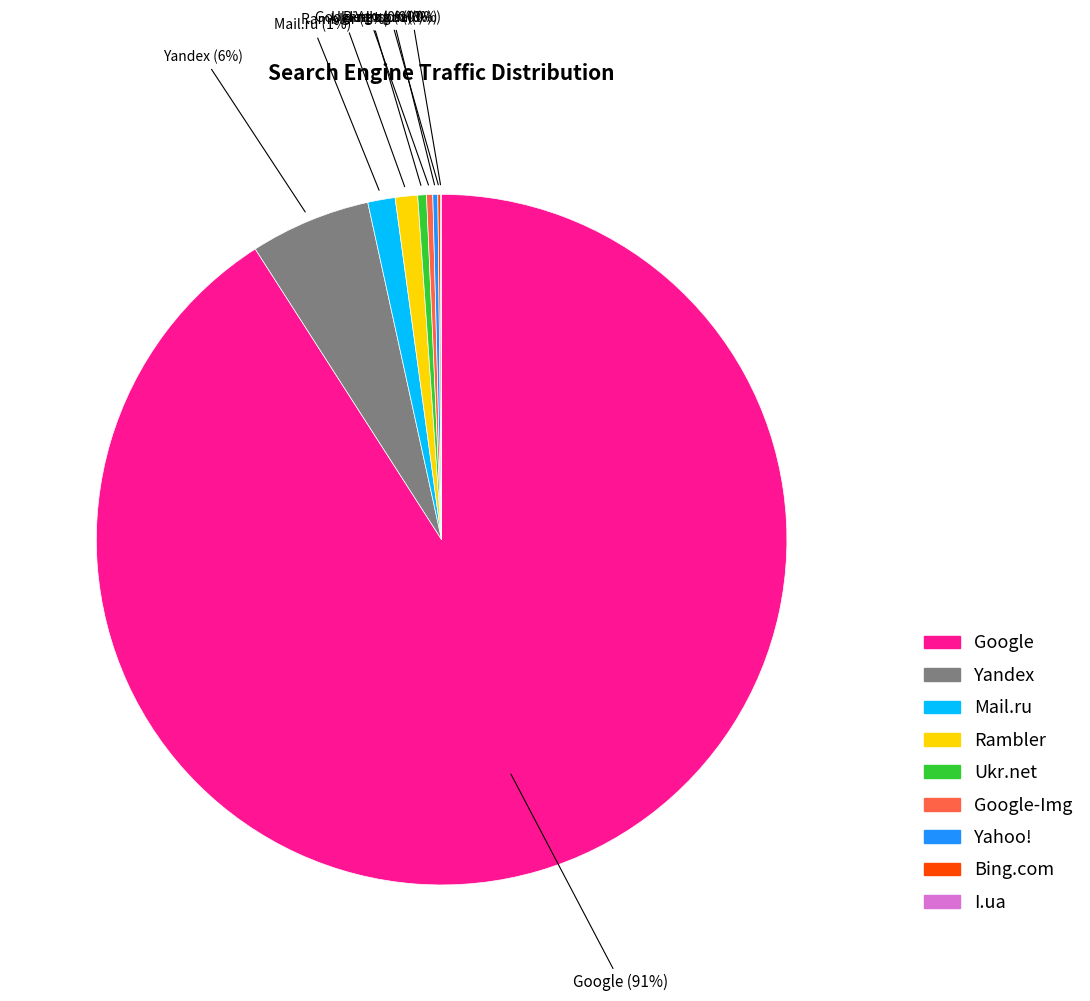

To the nearest percent, what is the average slice percentage?

11%